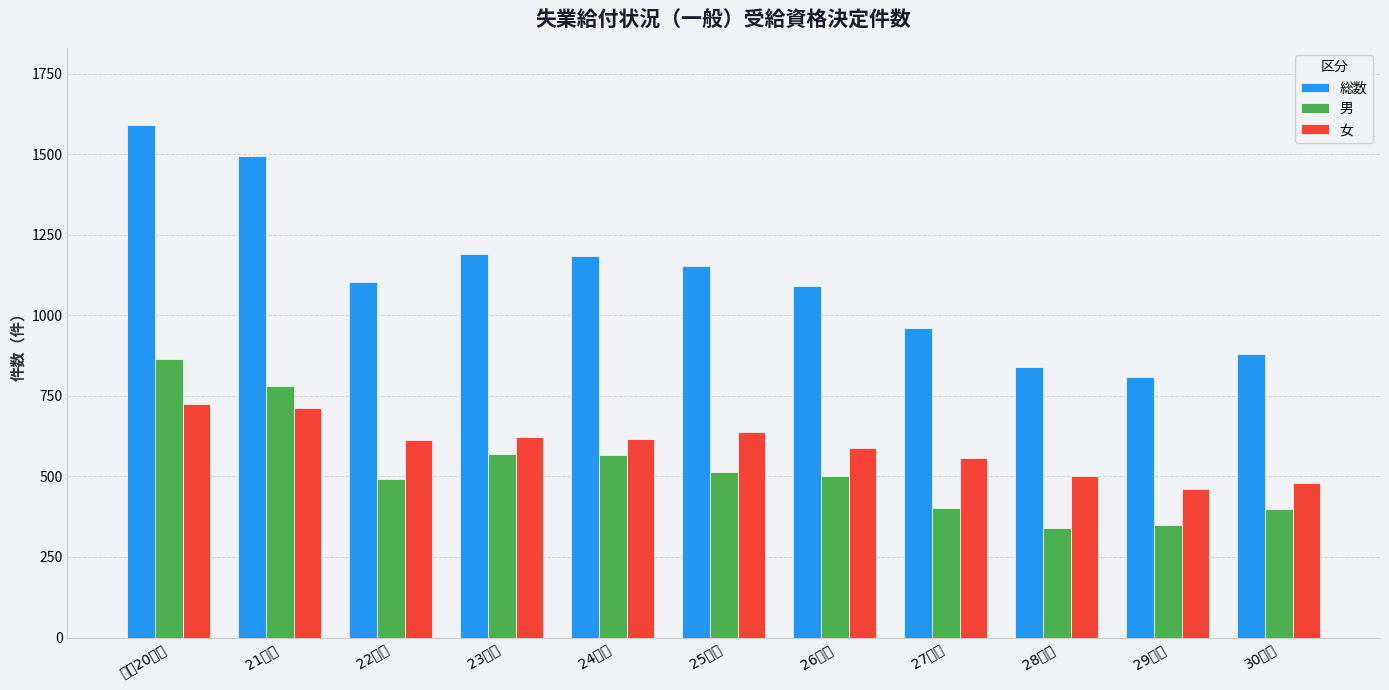

Which series has the widest spread of values?

総数